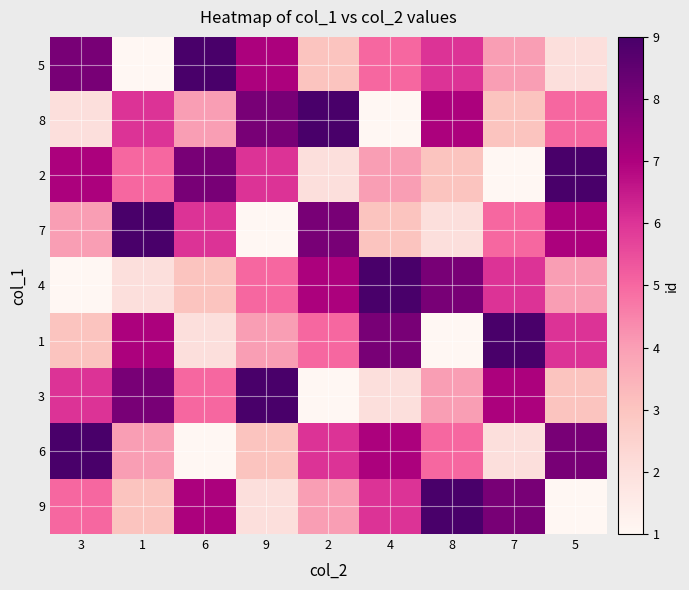

Reading right to left, what are all the values shown in this chart?

5: 5=2	7=4	8=6	4=5	2=3	9=7	6=9	1=1	3=8
8: 5=5	7=3	8=7	4=1	2=9	9=8	6=4	1=6	3=2
2: 5=9	7=1	8=3	4=4	2=2	9=6	6=8	1=5	3=7
7: 5=7	7=5	8=2	4=3	2=8	9=1	6=6	1=9	3=4
4: 5=4	7=6	8=8	4=9	2=7	9=5	6=3	1=2	3=1
1: 5=6	7=9	8=1	4=8	2=5	9=4	6=2	1=7	3=3
3: 5=3	7=7	8=4	4=2	2=1	9=9	6=5	1=8	3=6
6: 5=8	7=2	8=5	4=7	2=6	9=3	6=1	1=4	3=9
9: 5=1	7=8	8=9	4=6	2=4	9=2	6=7	1=3	3=5